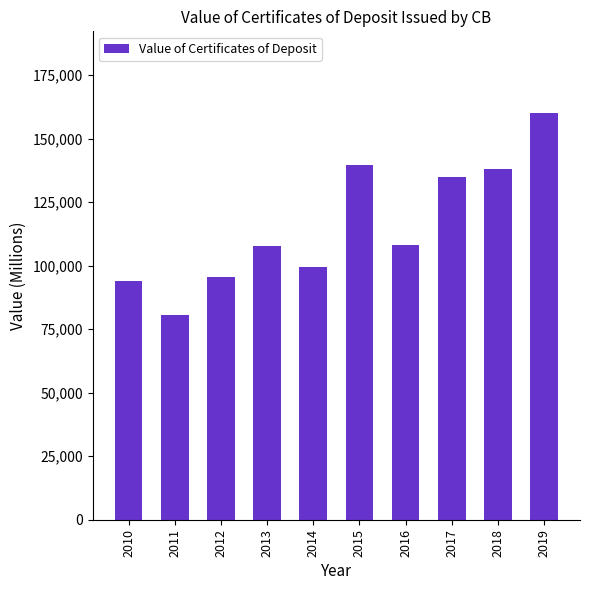

What is the value of the 3rd bar from the left?

95400